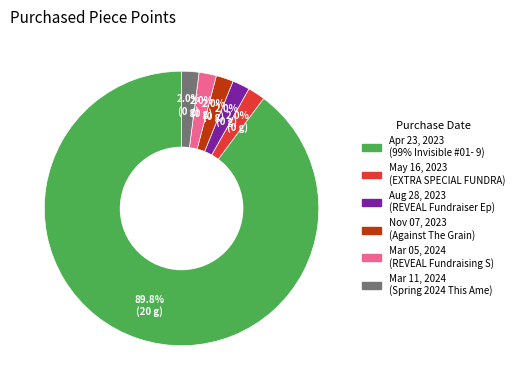

What is the largest slice in the pie chart?

Apr 23, 2023